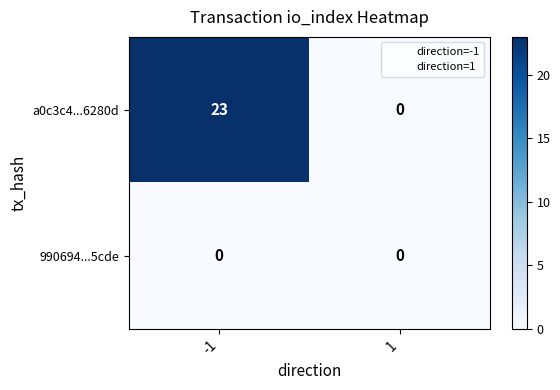

Is the value of 990694...5cde at -1 greater than the value of a0c3c4...6280d at -1?

No